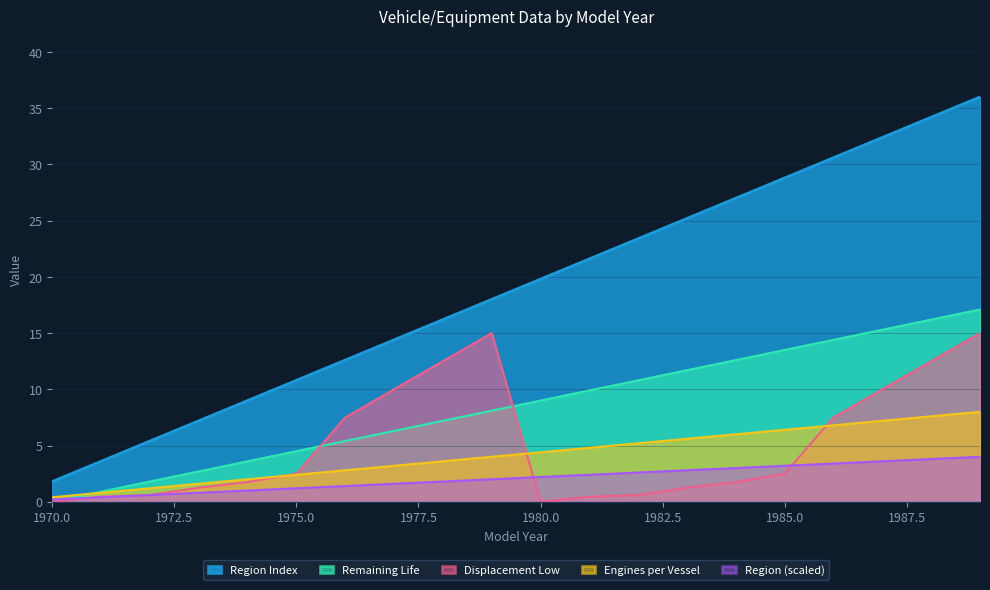

Where do Remaining Life and Engines per vessel first cross each other?

1970 and 1971